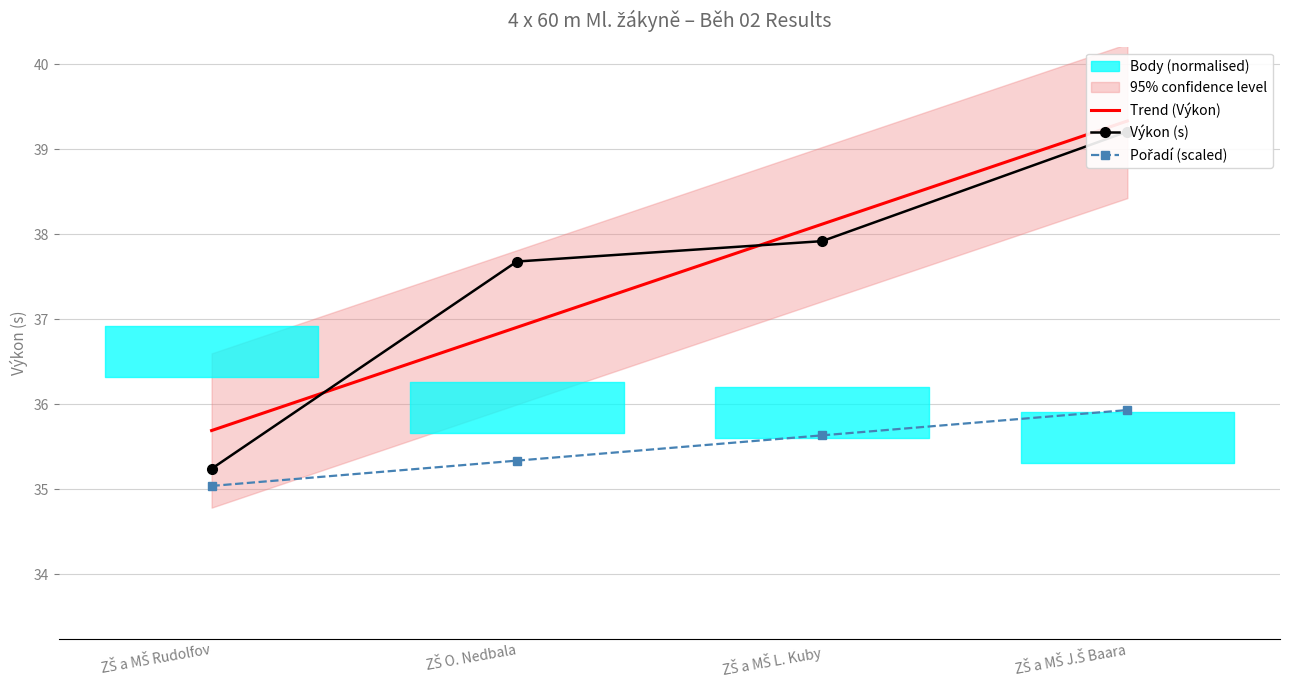

Between ZŠ a MŠ J.Š Baara and ZŠ a MŠ L. Kuby, which is larger?

ZŠ a MŠ J.Š Baara